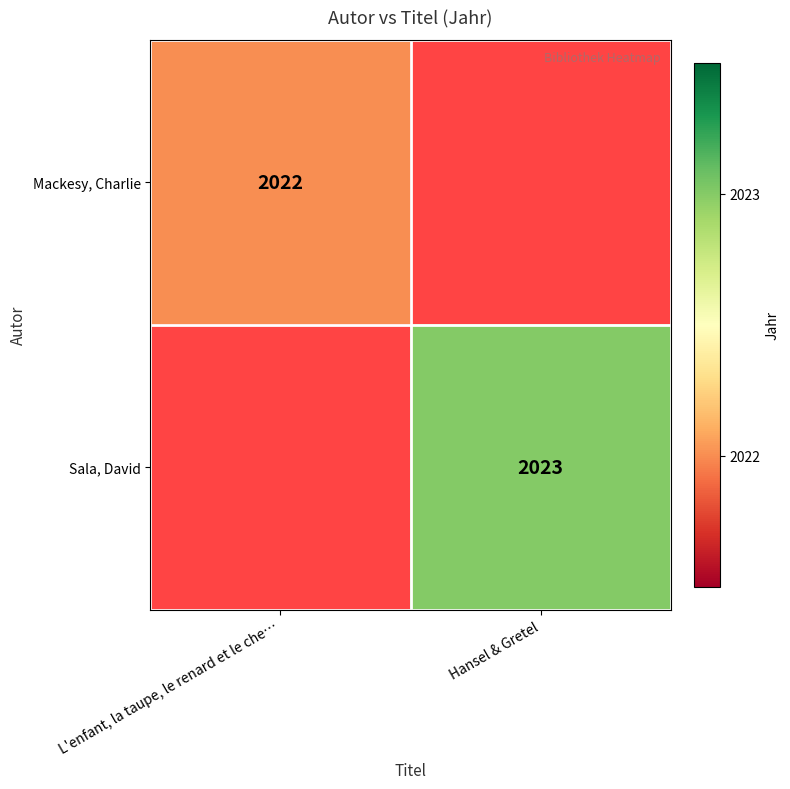

The value of Sala, David at Hansel & Gretel is 2690. True or false?

False